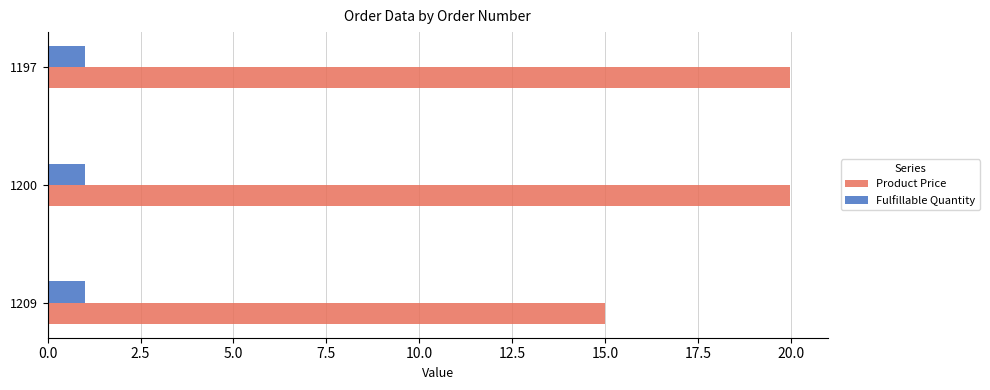

At 1200, list the series in order from largest to smallest.

Product Price, Fulfillable Quantity